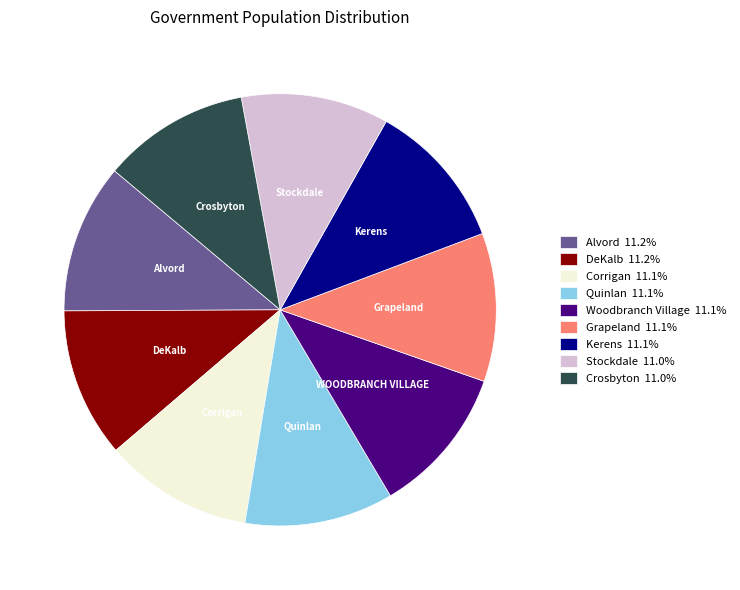

The Alvord slice represents 3% of the pie. True or false?

False